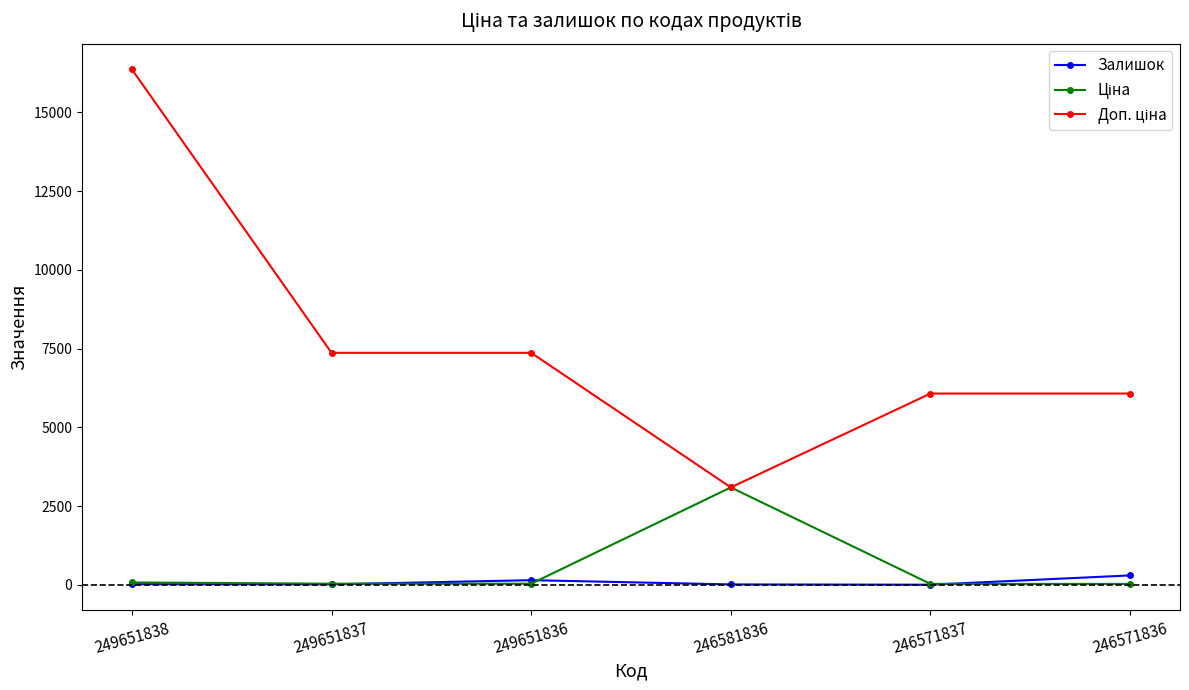

At which category is the sum across all series the highest?

249651838